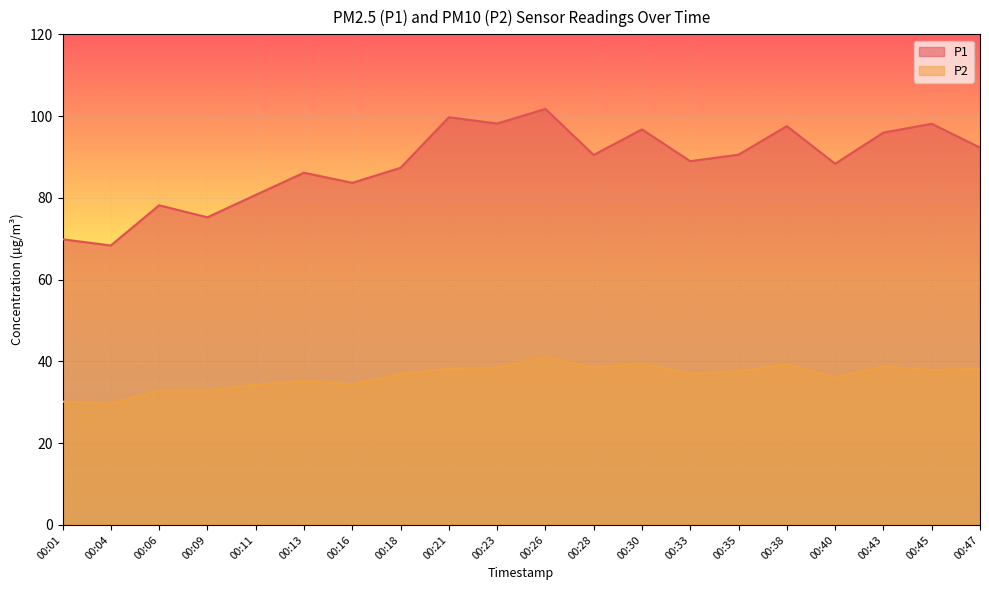

True or false: P2 and P1 cross at least once.

False